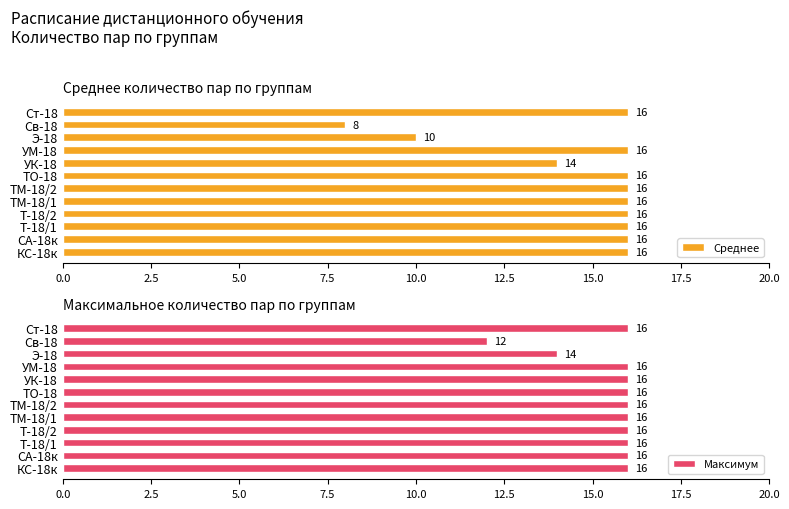

How many Максимум values are between 16 and 17?

10